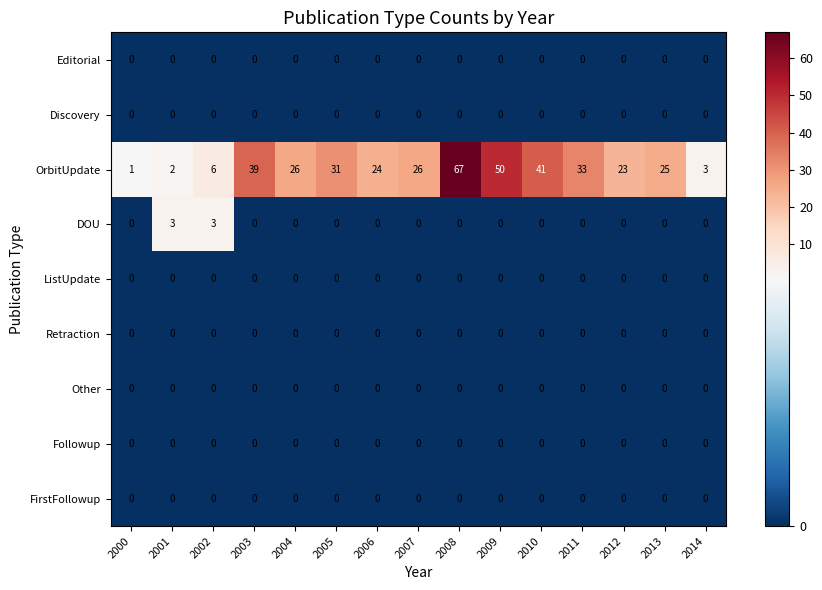

Which label corresponds to the largest value in the chart?

2008